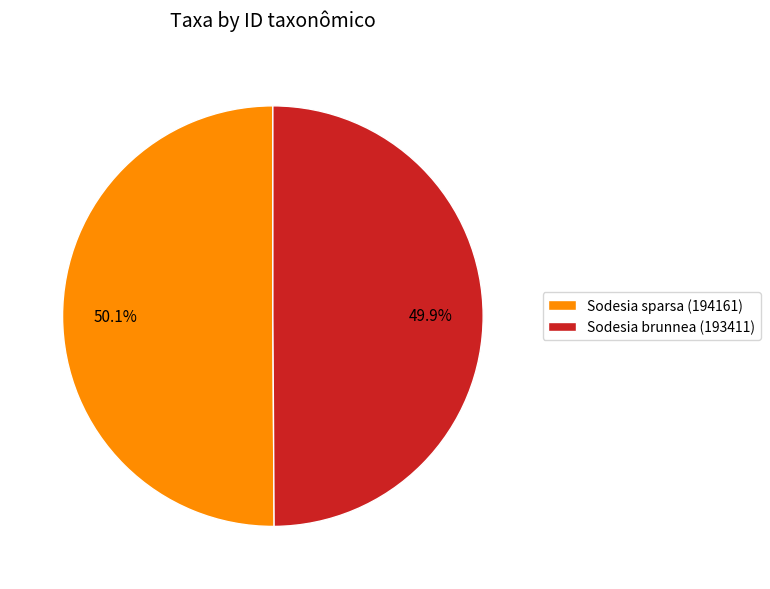

Does any single category account for the majority?

Yes